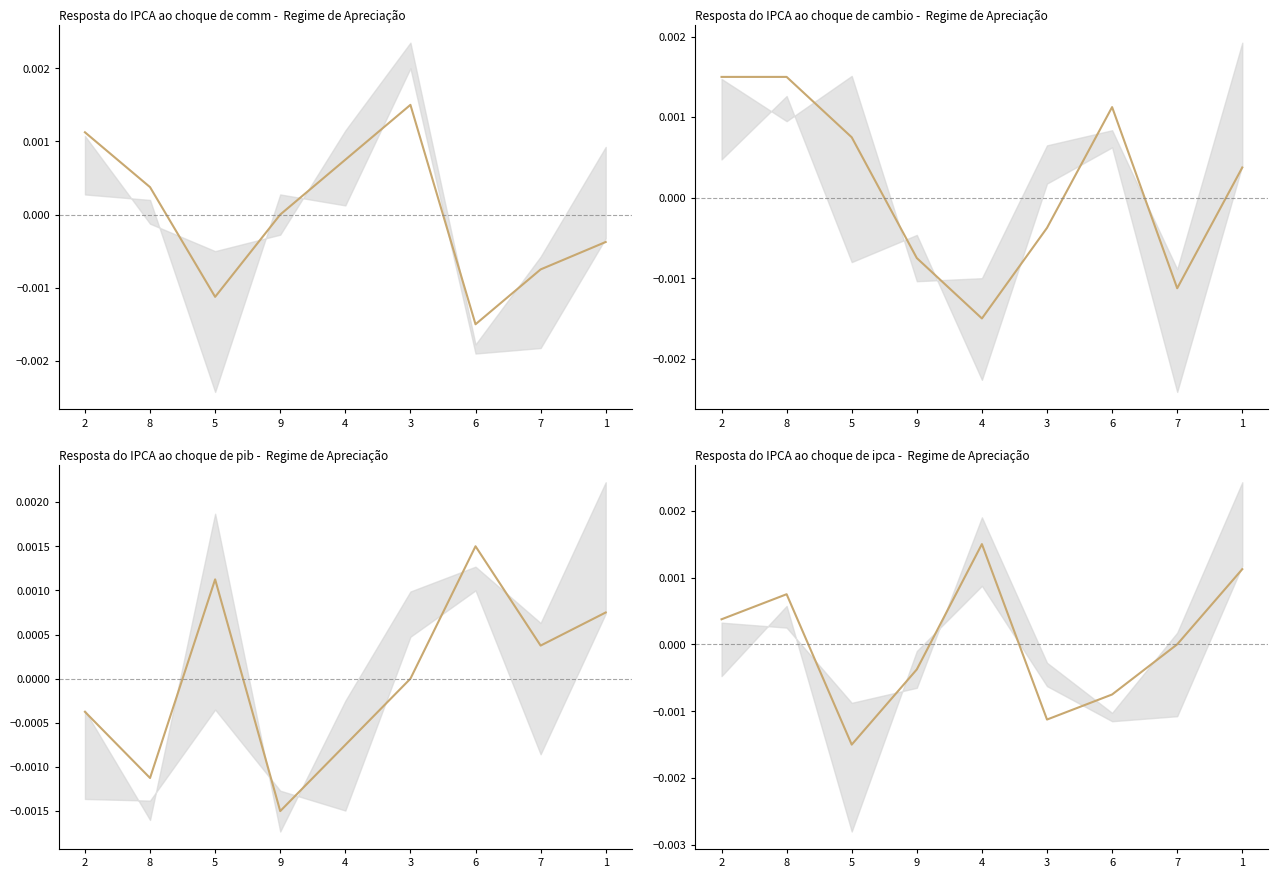

How many data points are less than 0?

4